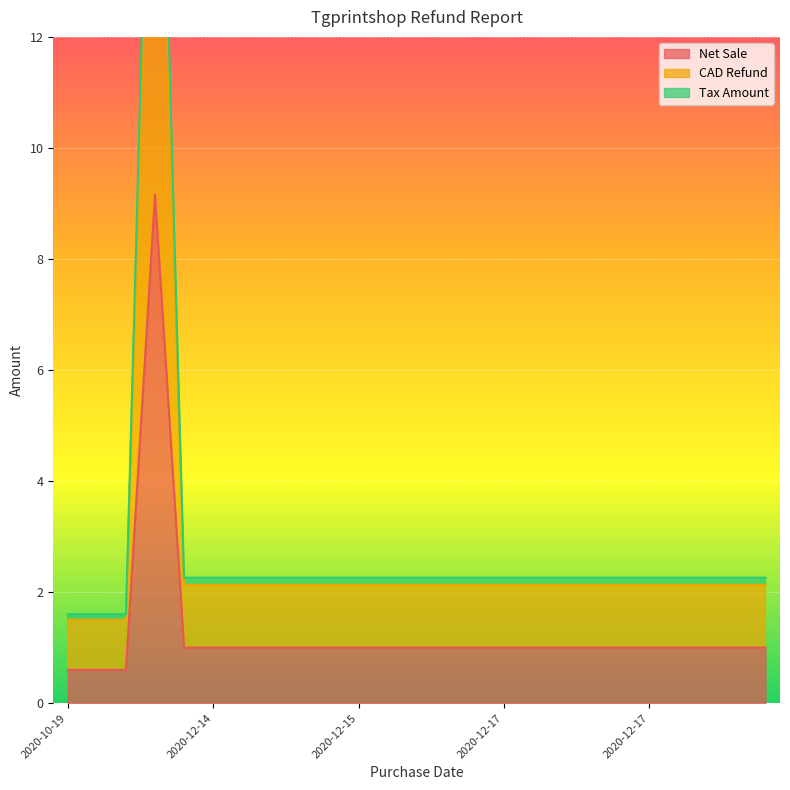

Rank the categories by Net Sale value from lowest to highest.

2020-10-19, 2020-10-19, 2020-12-02, 2020-12-11, 2020-12-14, 2020-12-14, 2020-12-14, 2020-12-14, 2020-12-15, 2020-12-15, 2020-12-15, 2020-12-15, 2020-12-15, 2020-12-16, 2020-12-17, 2020-12-17, 2020-12-17, 2020-12-17, 2020-12-17, 2020-12-17, 2020-12-22, 2020-12-23, 2020-12-23, 2020-12-23, 2020-12-08